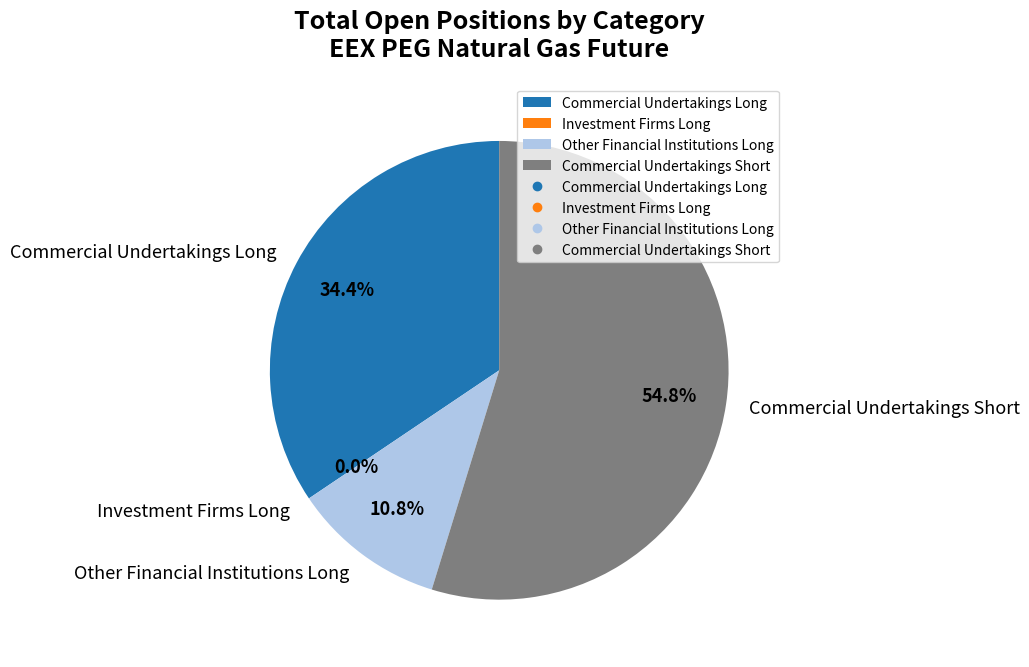

Is it true that Commercial Undertakings Long is 34% of the pie?

True